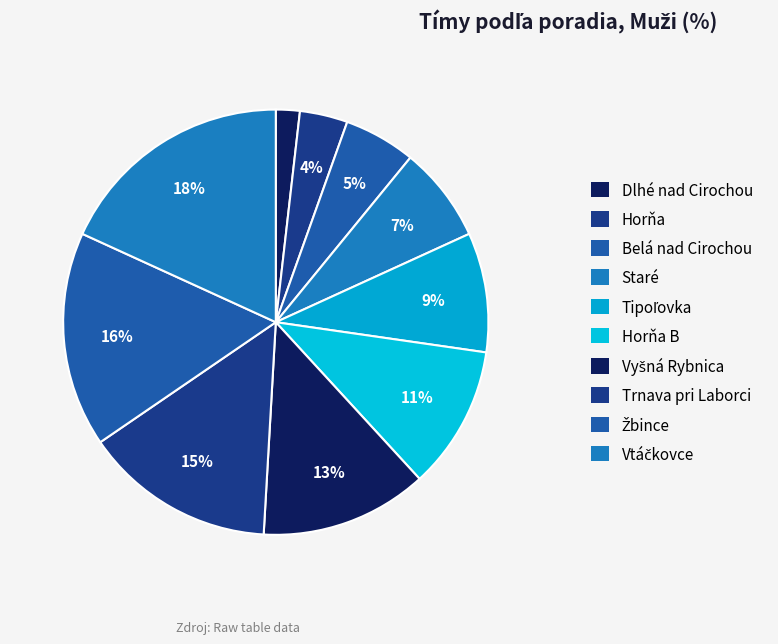

How many slices are in this pie chart?

10